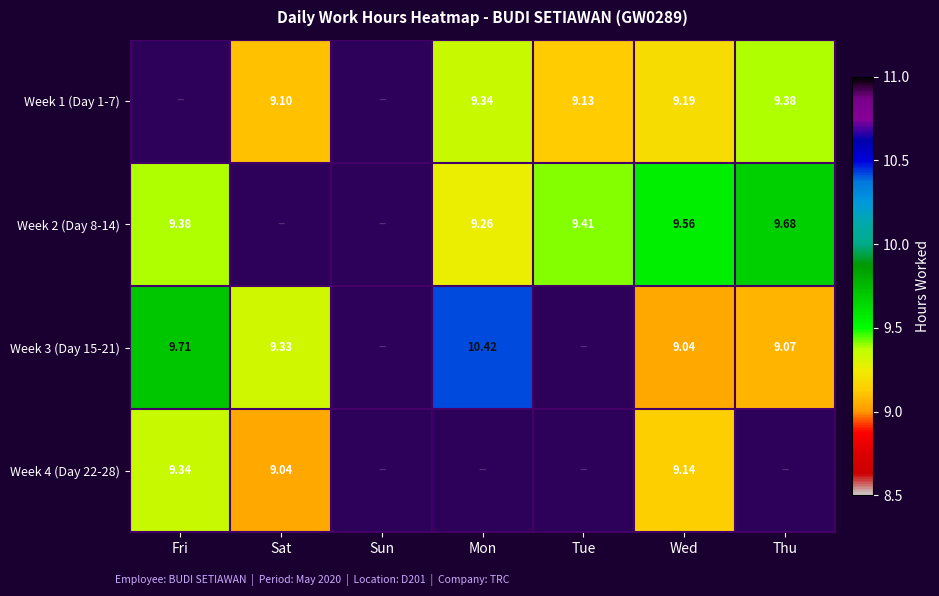

Which series has the largest range (max minus min)?

Week 3 (Day 15-21)